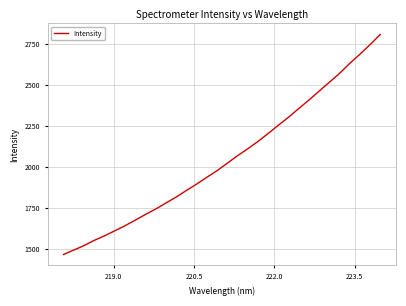

What is the difference between the maximum and minimum values?

1340.7